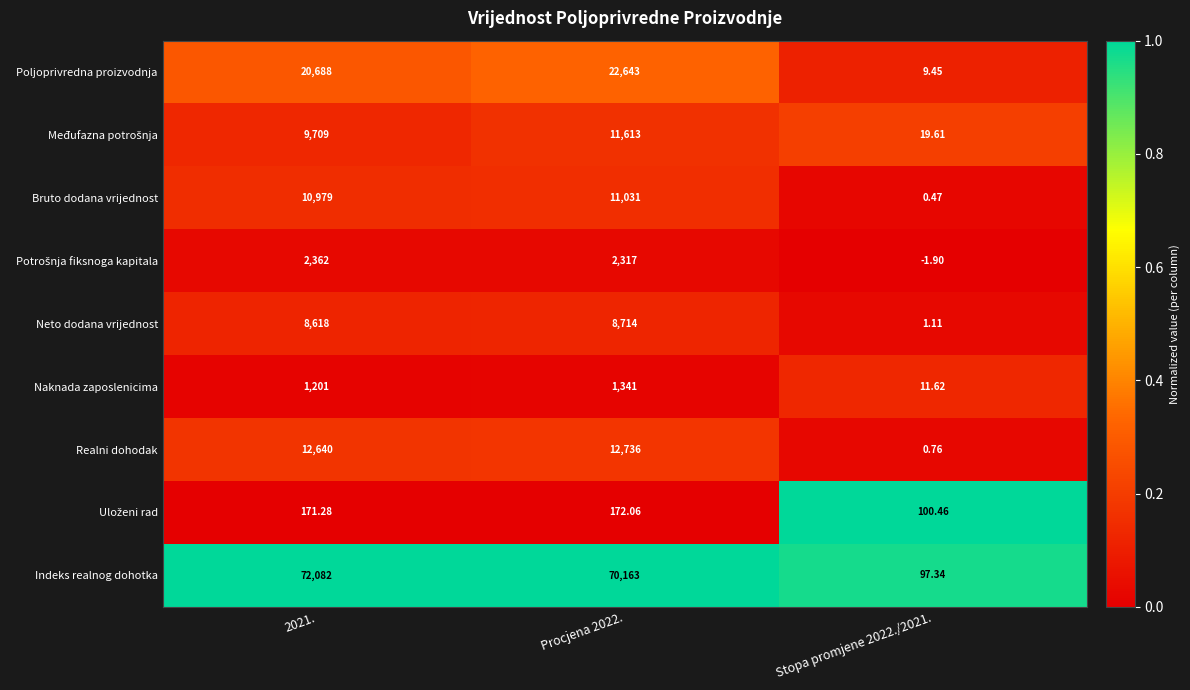

Which series has the largest range (max minus min)?

Indeks realnog dohotka